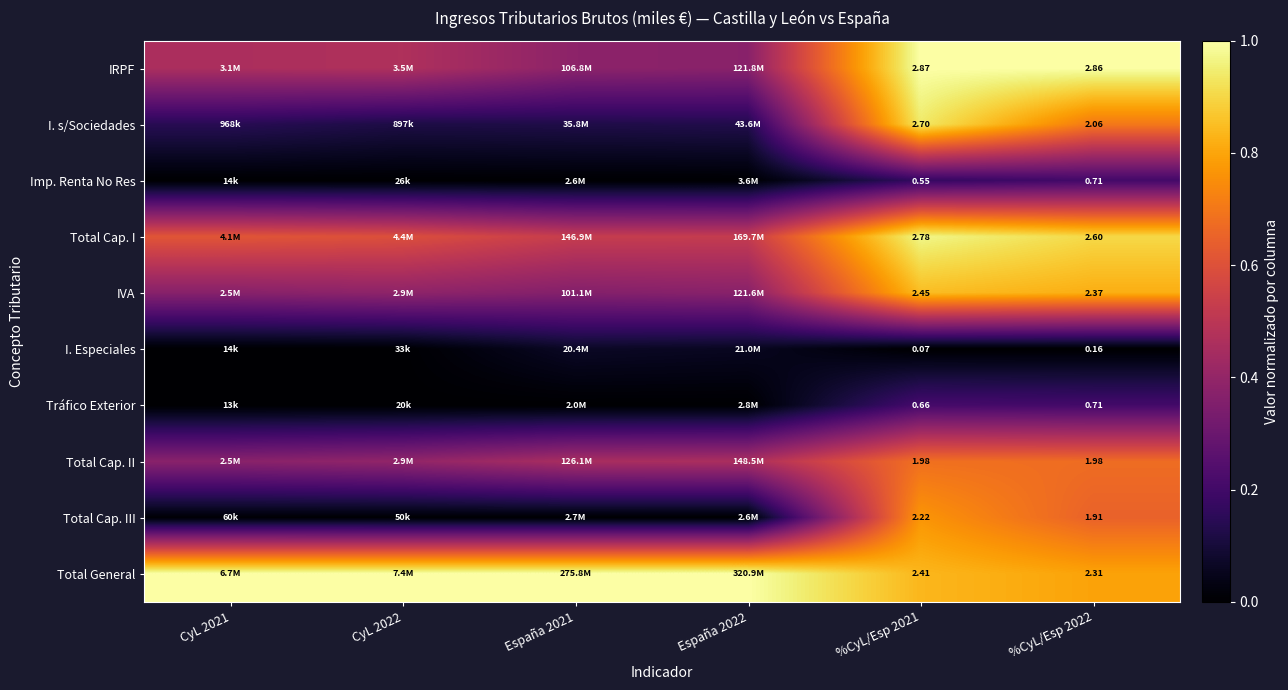

Which category has the lowest value in the Imp. Renta No Res series?

CyL 2021